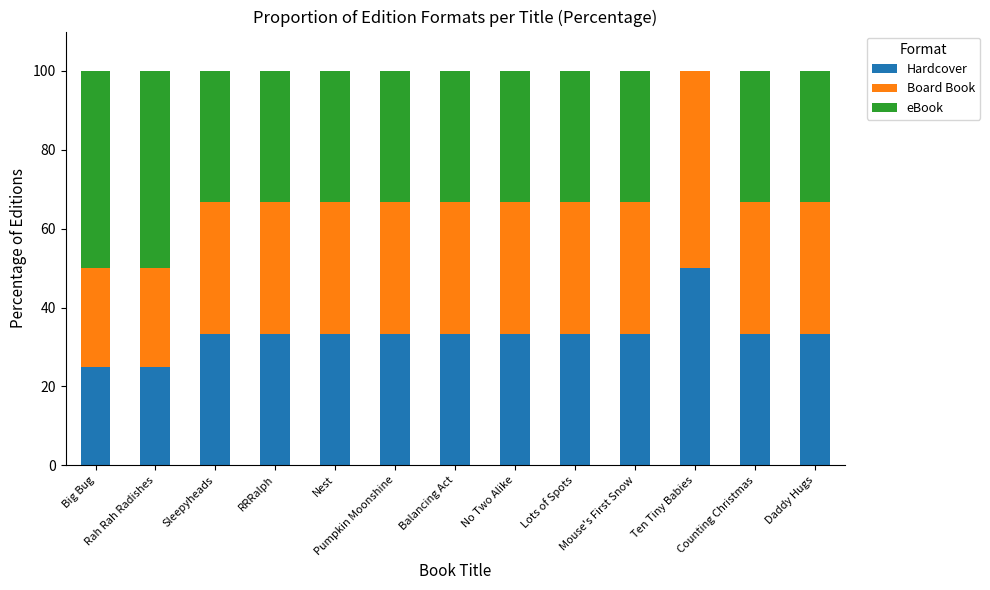

What is the maximum value for Hardcover?

50.0